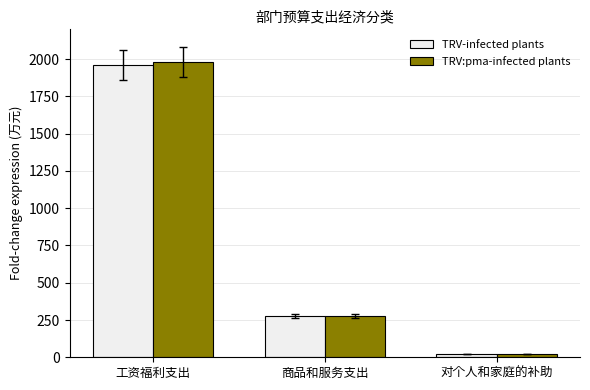

What is the total value across all series at 工资福利支出?

3942.6